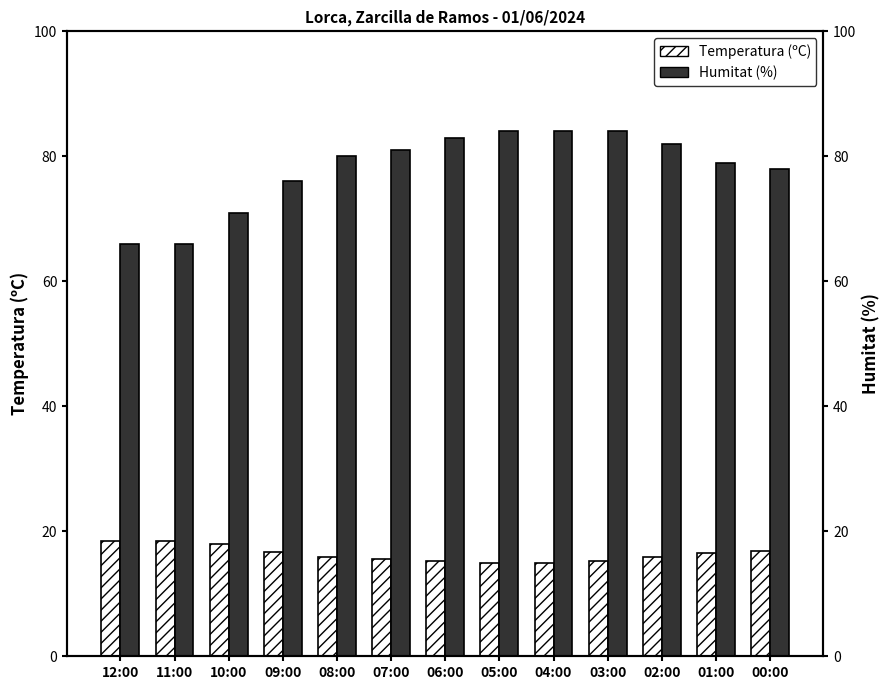

Rank the series at 02:00 from lowest to highest value.

Temperatura (ºC), Humitat (%)